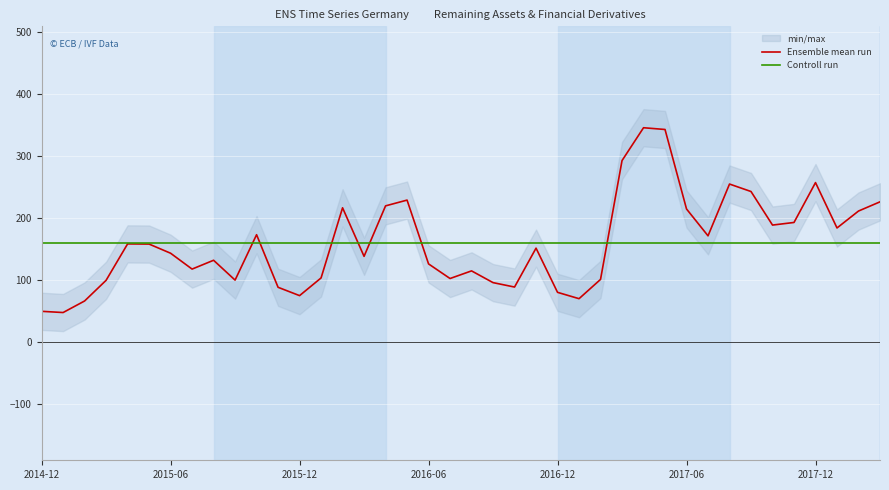

Reading right to left, list all the values displayed in this chart.

Ensemble mean run: 226.3	211.4	184.1	257.3	193.0	188.8	242.9	254.9	171.4	214.7	343.0	345.8	292.8	101.1	70.0	80.3	151.5	88.8	95.9	114.9	102.6	126.1	229.1	219.7	138.3	216.6	103.5	75.0	88.4	173.2	100.0	132.0	117.8	143.4	158.1	158.4	99.6	66.3	47.7	49.6
Controll run: 159.4	159.4	159.4	159.4	159.4	159.4	159.4	159.4	159.4	159.4	159.4	159.4	159.4	159.4	159.4	159.4	159.4	159.4	159.4	159.4	159.4	159.4	159.4	159.4	159.4	159.4	159.4	159.4	159.4	159.4	159.4	159.4	159.4	159.4	159.4	159.4	159.4	159.4	159.4	159.4